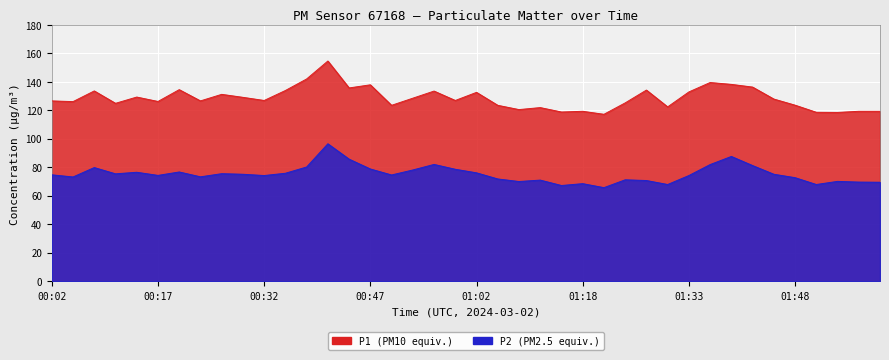

Which series changed the most between 01:18 and 01:30?

P1